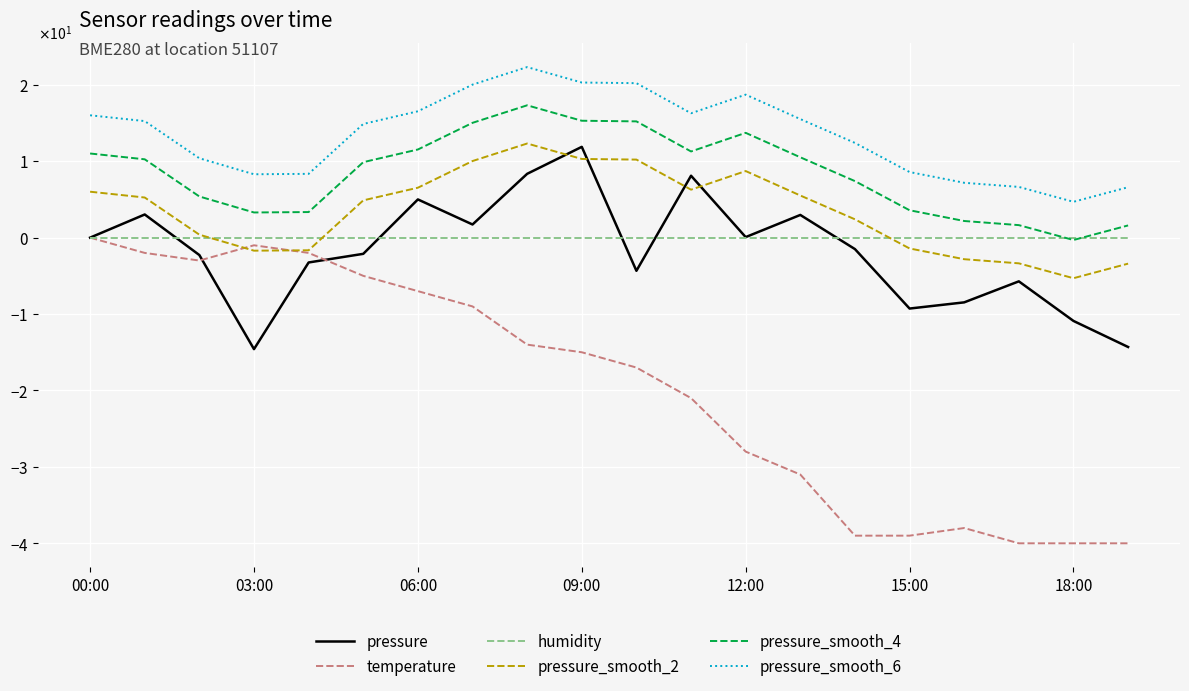

What are all the series names shown in the legend?

pressure, temperature, humidity, pressure_smooth_2, pressure_smooth_4, pressure_smooth_6